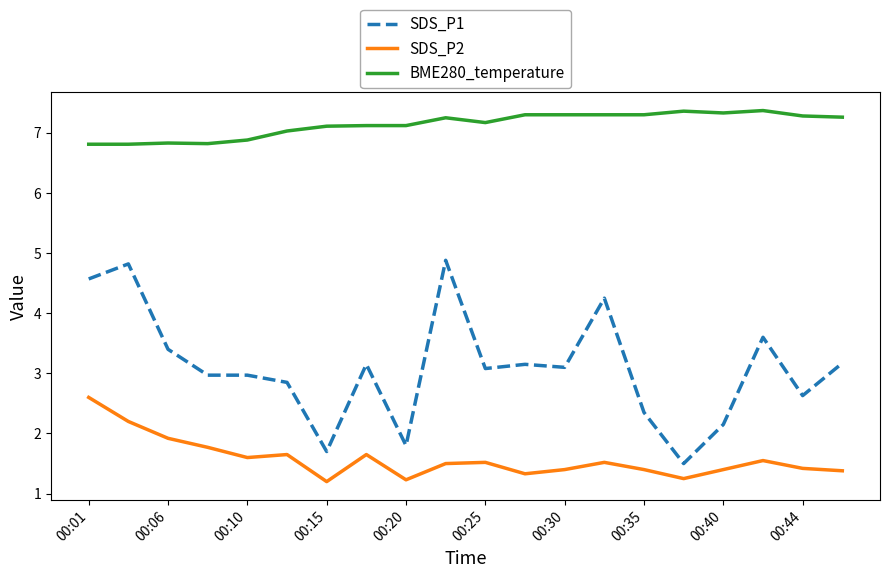

What is the difference between the maximum and minimum values in the SDS_P2 series?

1.4